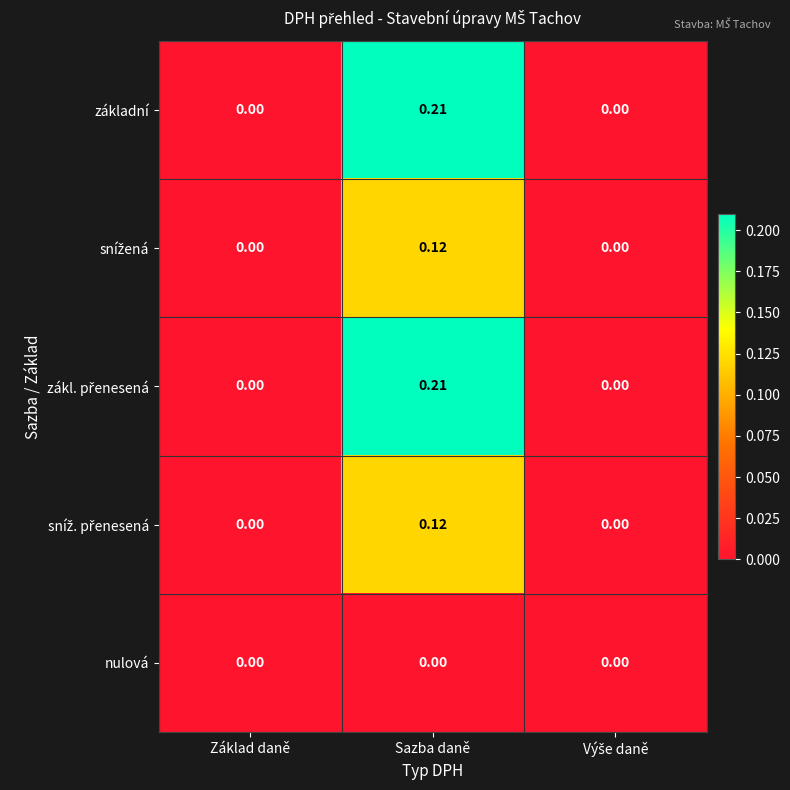

At which category is the sum across all series the highest?

Sazba daně